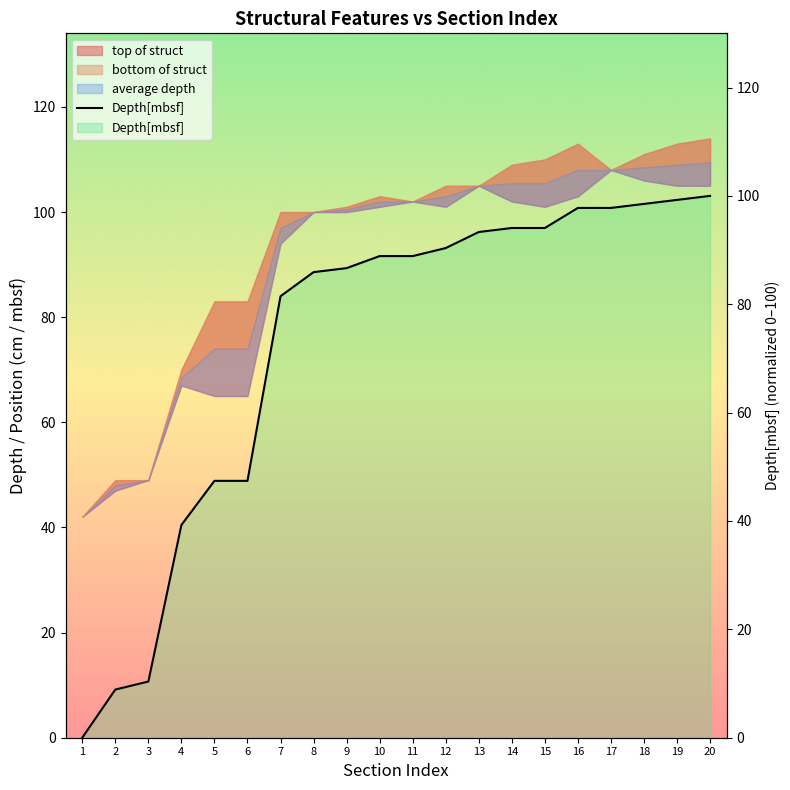

The chart shows a value of 29.5 at 6. True or false?

False